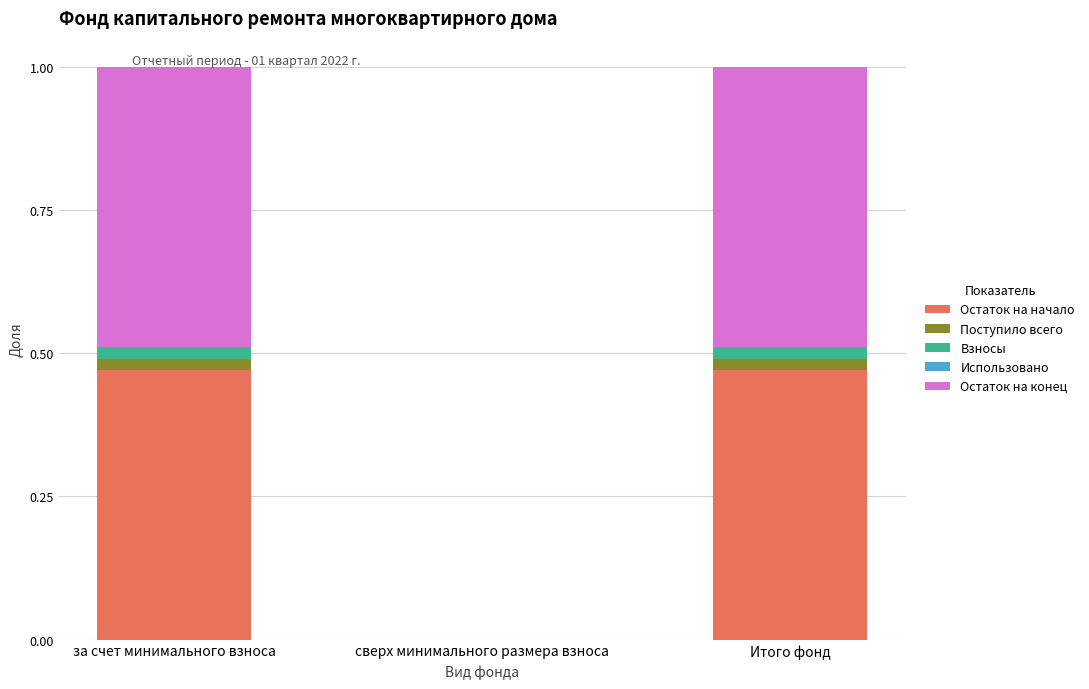

Is it true that Остаток на начало equals 0.5 at за счет минимального взноса?

True